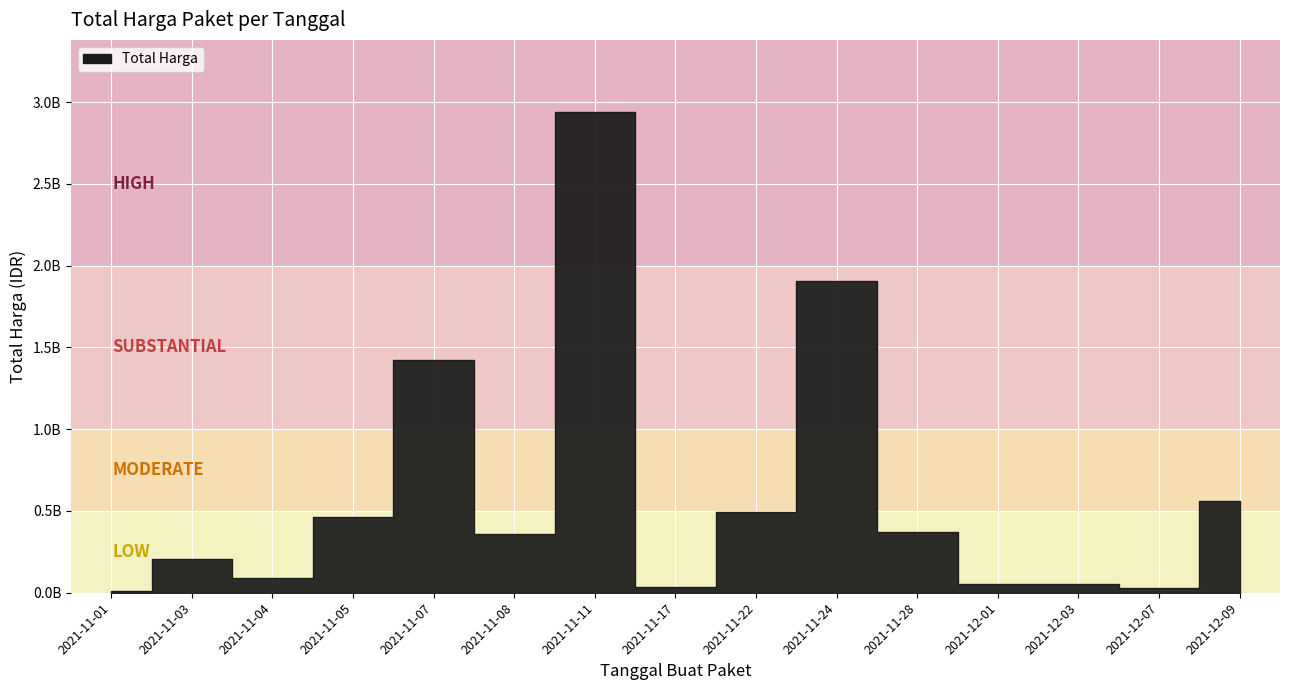

What is the smallest value displayed?

12787500